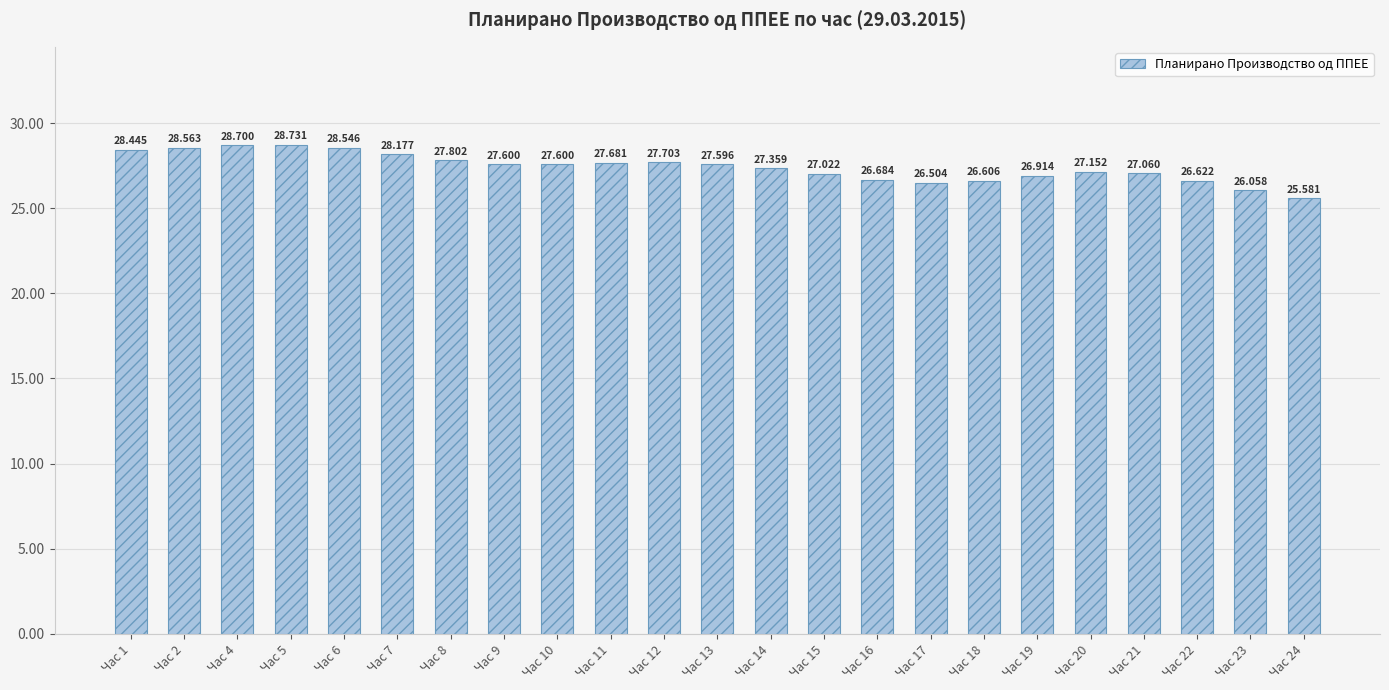

How many data points are above 27?

16